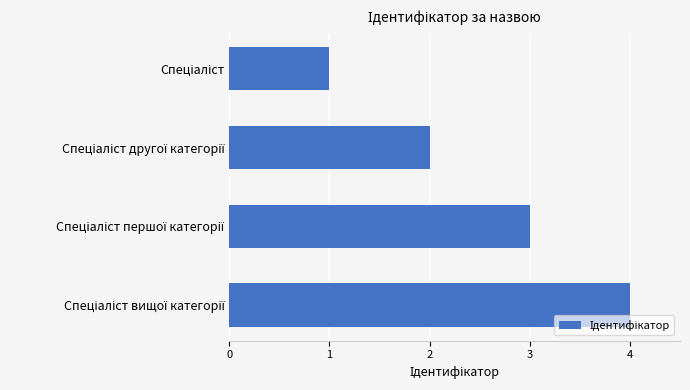

What is the greatest value displayed?

4